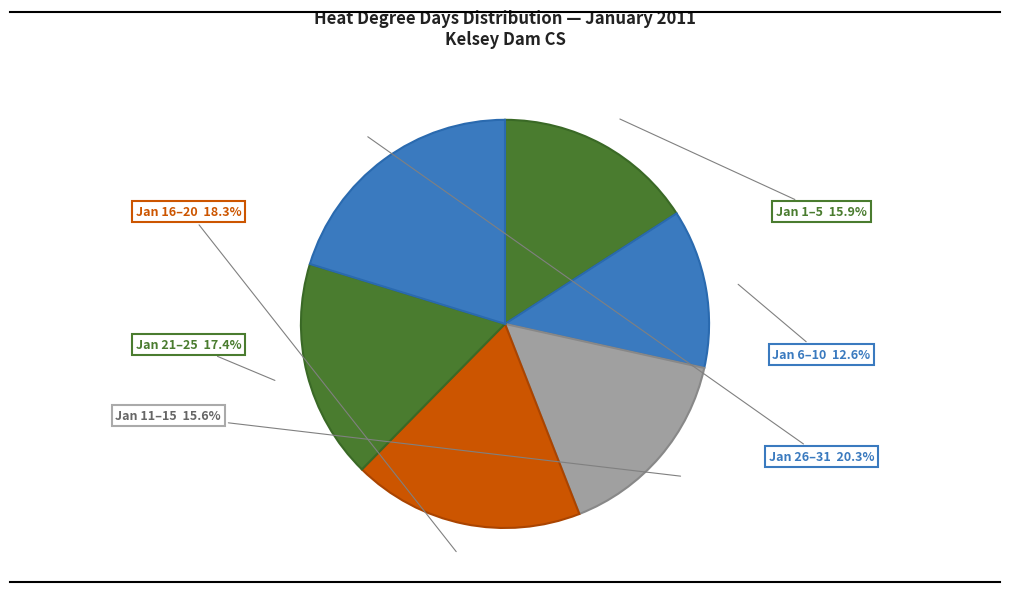

Count the number of slices in the pie.

6